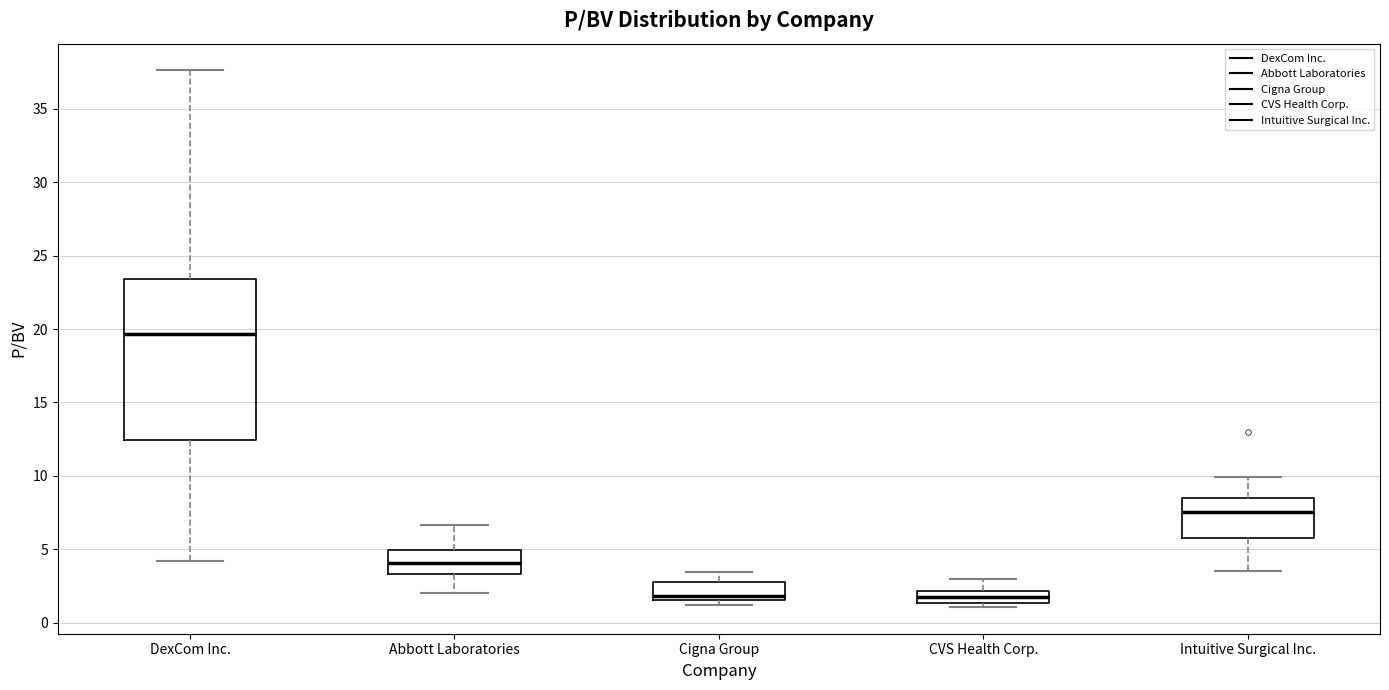

Which box is the tallest, from its lower edge to its upper edge?

DexCom Inc.